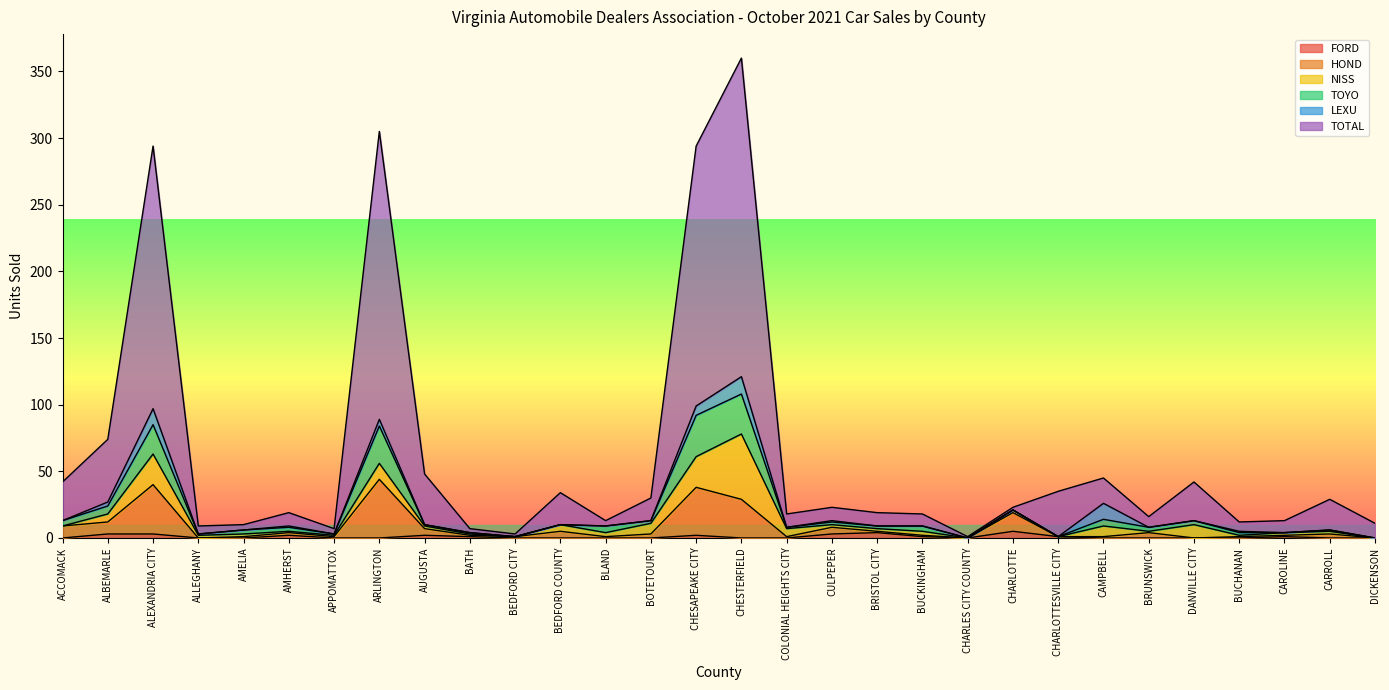

What are all the series names shown in the legend?

FORD, HOND, NISS, TOYO, LEXU, TOTAL